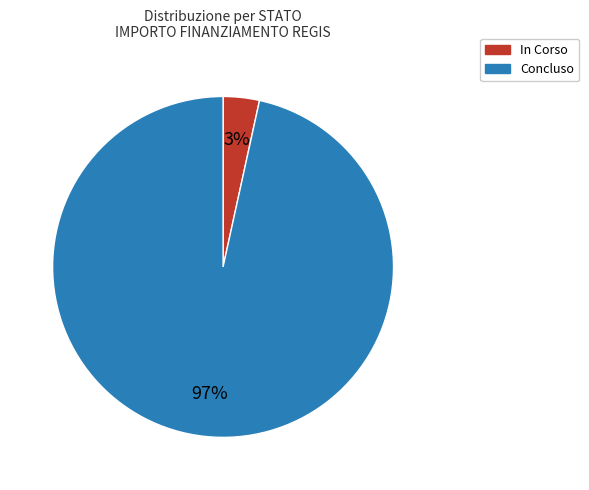

Which slice is the largest?

Concluso